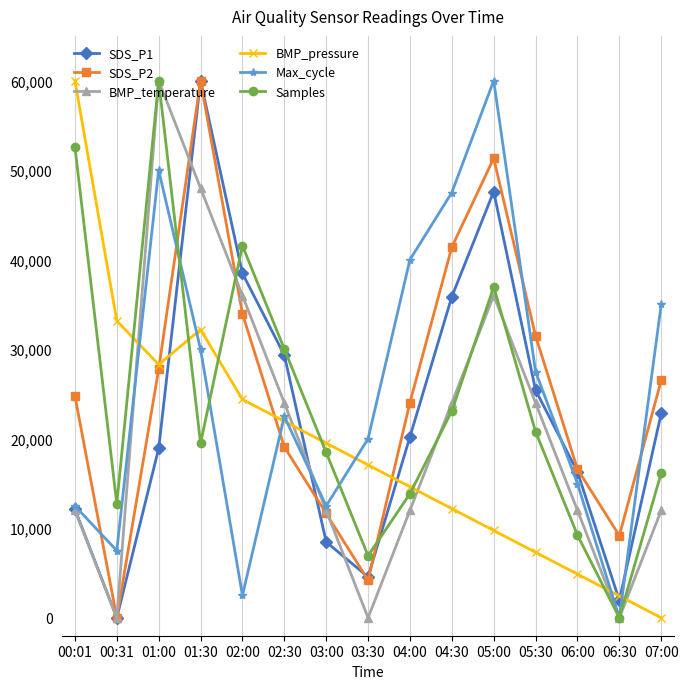

How many distinct data groups are displayed?

6